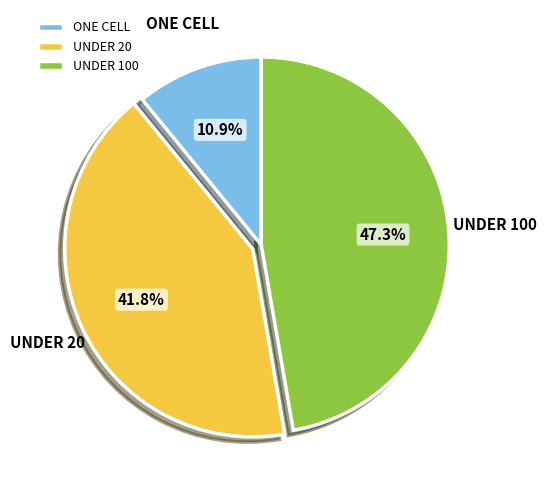

Which category has the biggest portion of the pie?

UNDER 100